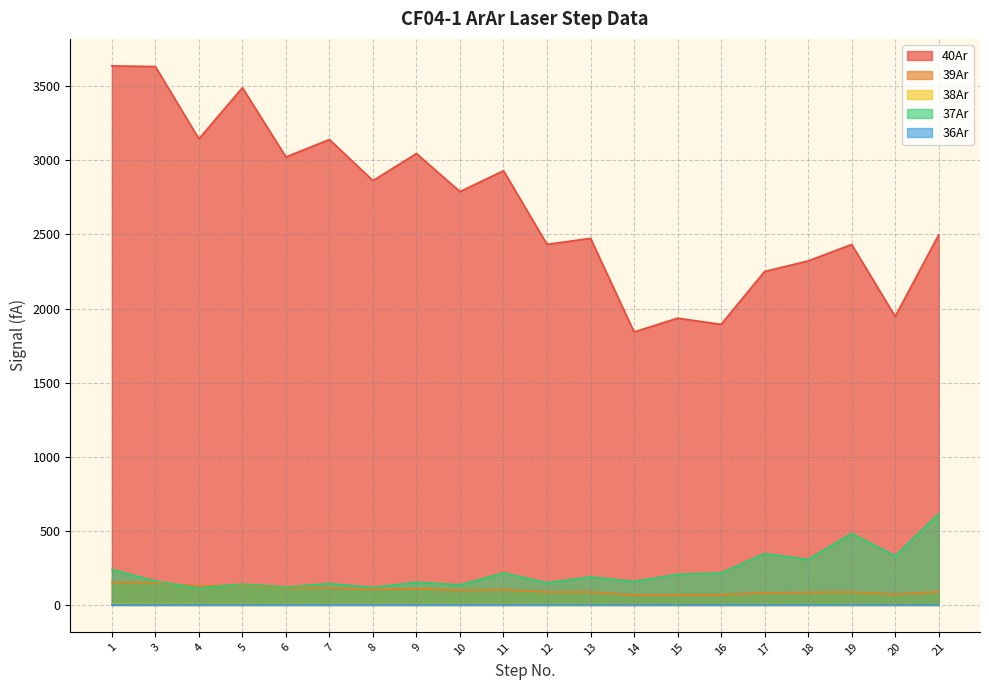

Read the 37Ar value at 7.

144.3